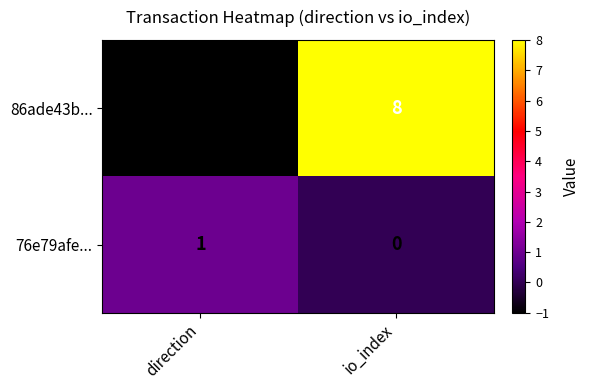

What is the sum of all 86ade43b... values?

7